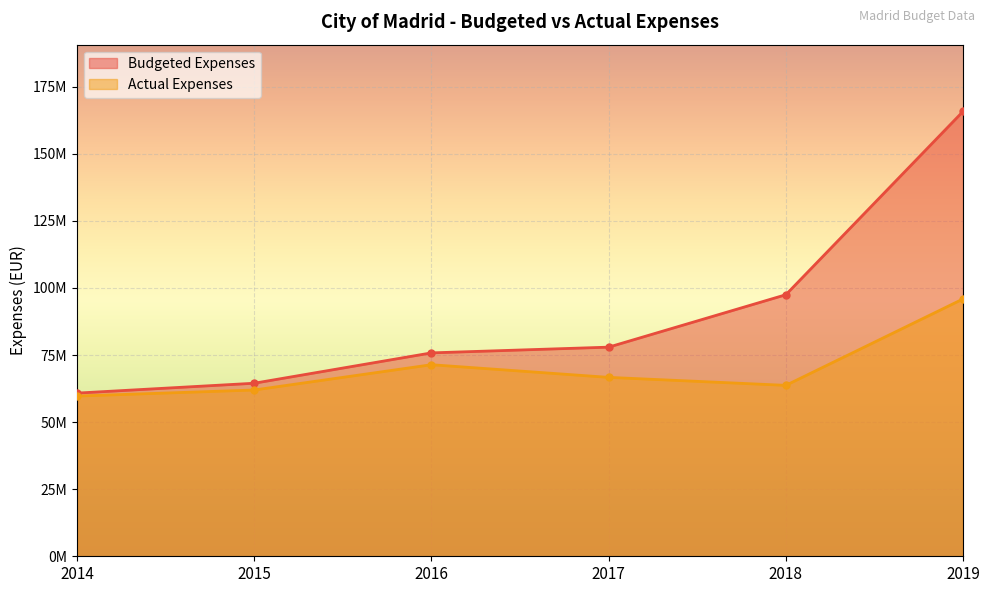

What is the sum of all Actual Expenses values?

419394734.0